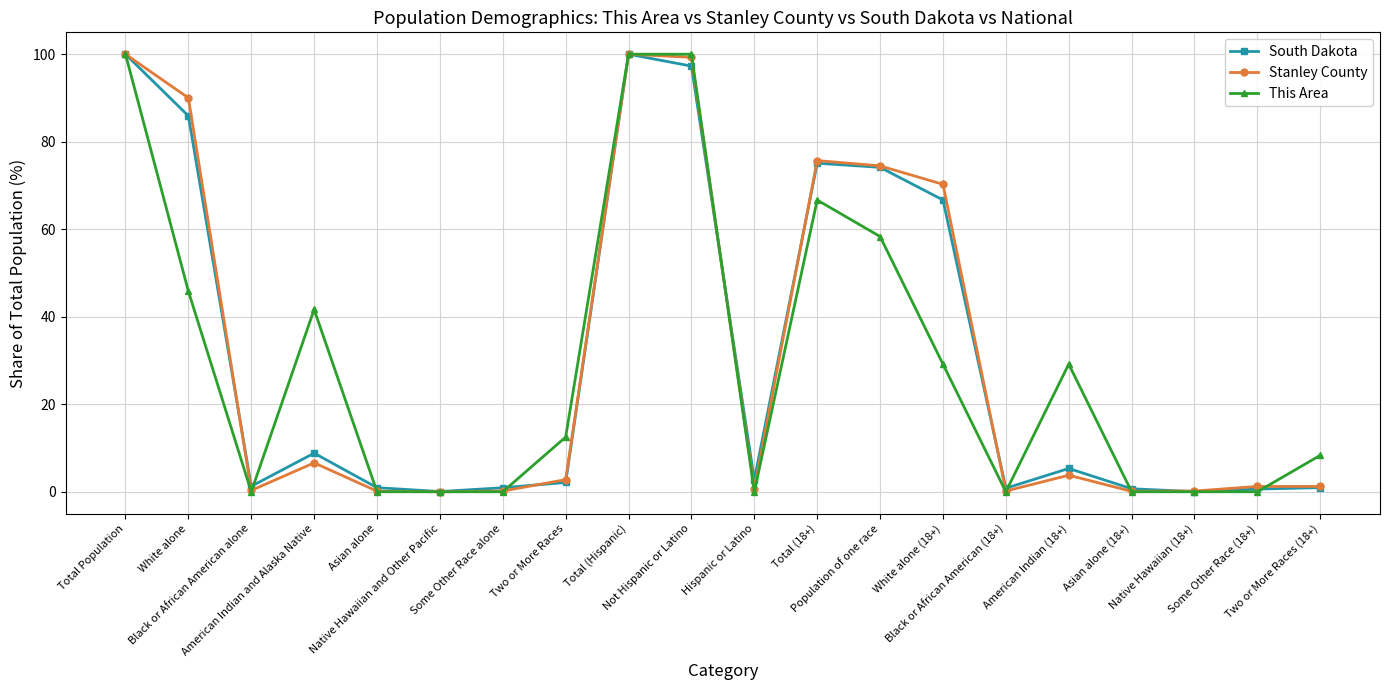

What is the maximum value shown in the chart?

100.0